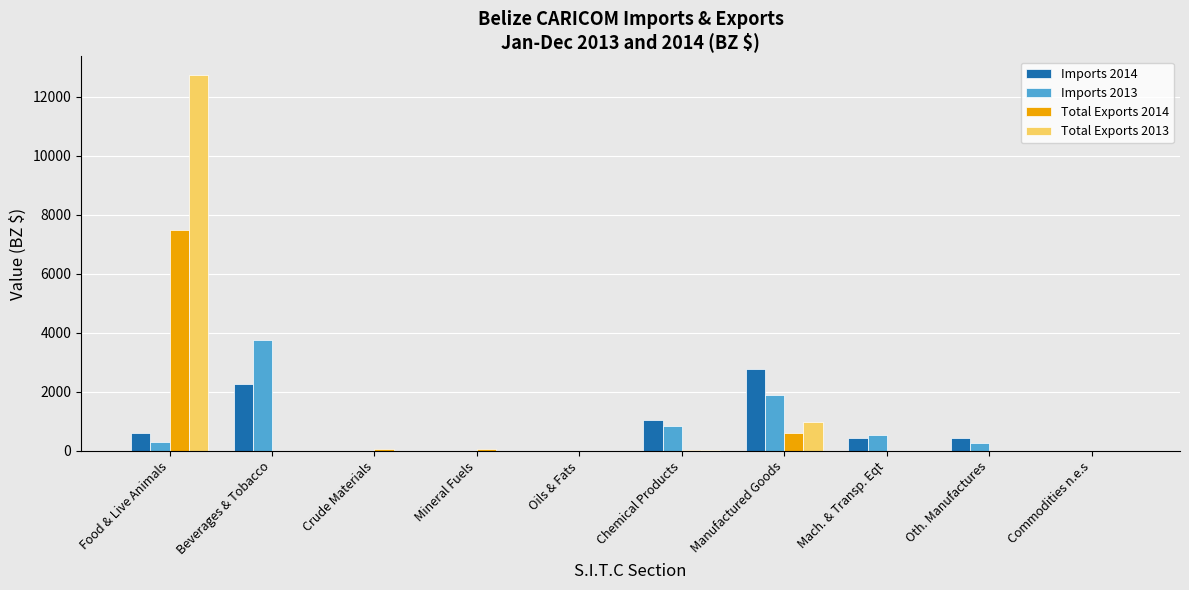

Which series has the largest total across all categories?

Total Exports 2013